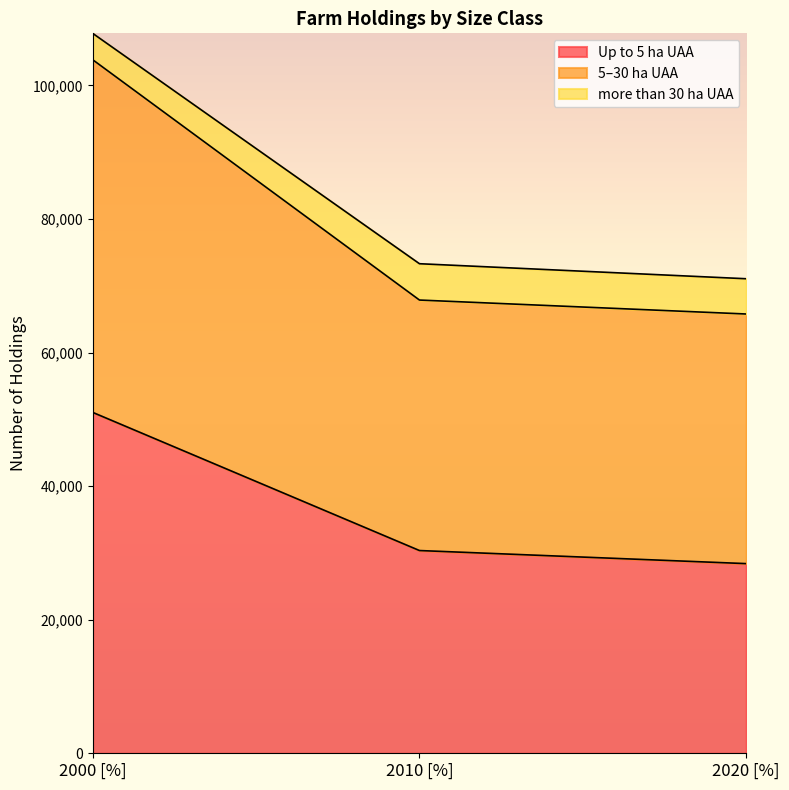

The value of Up to 5 ha UAA at 2000 [%] is 51049. True or false?

True